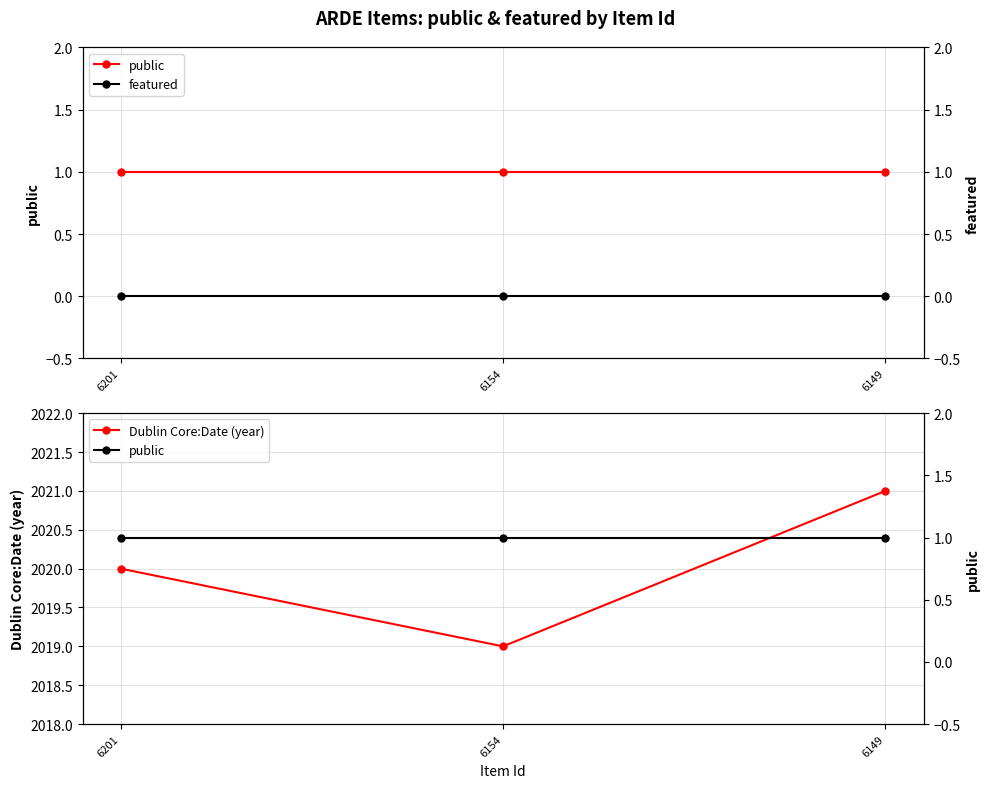

What is the total value across all series at 6154?

2020